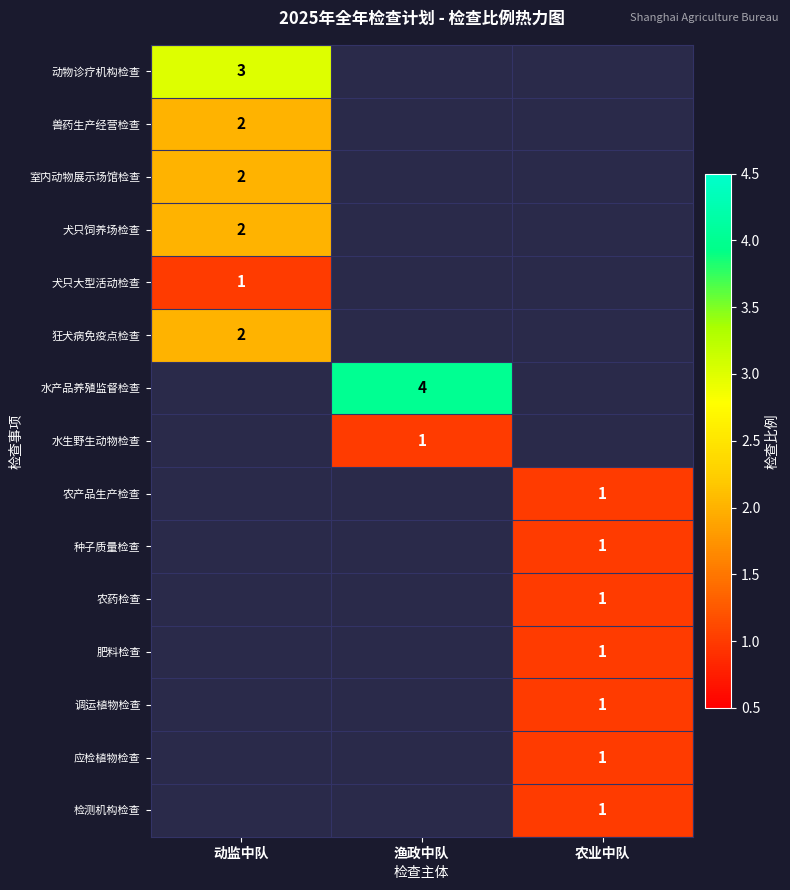

How many categories are shown in the chart?

3